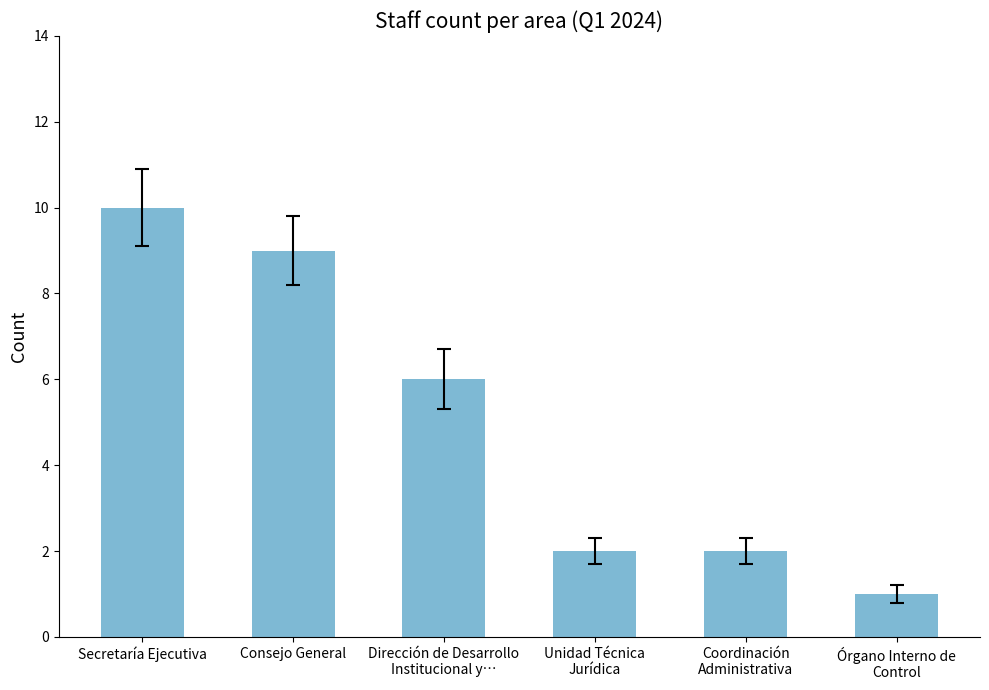

Count the values in the range 2 to 9.

4